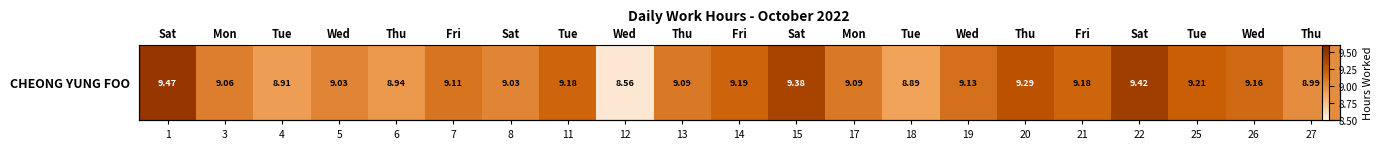

Between 19 and 8, which is larger?

19